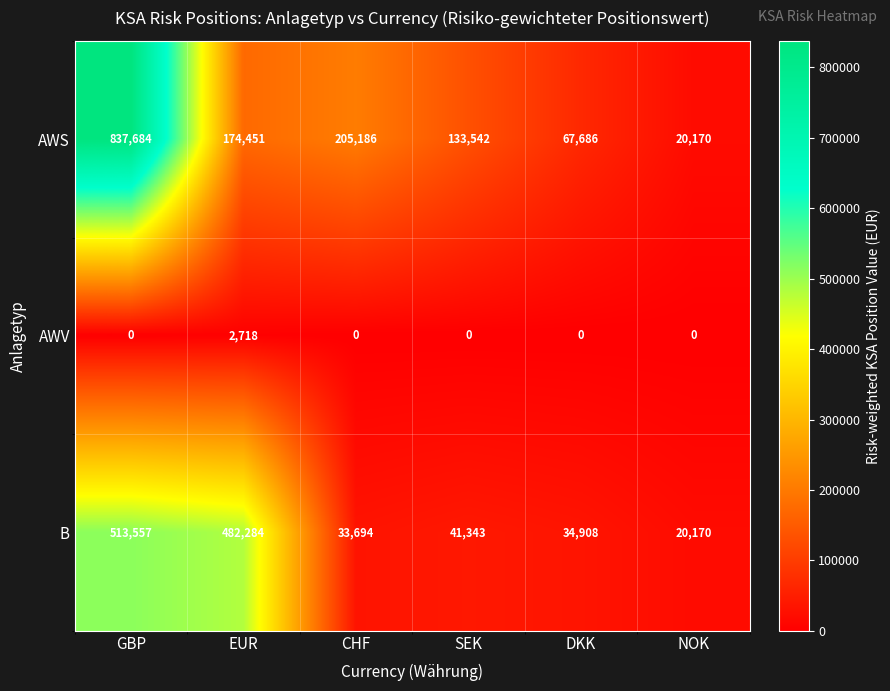

Which series has the largest total across all categories?

AWS